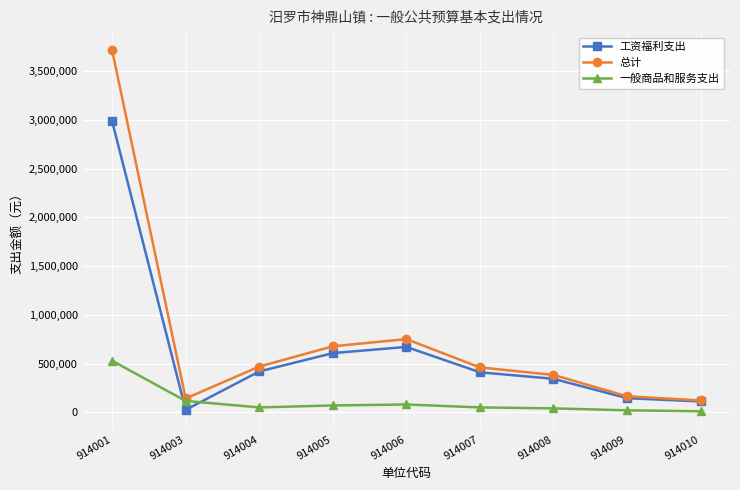

True or false: 总计 has a value of 121097 at 914010.

True